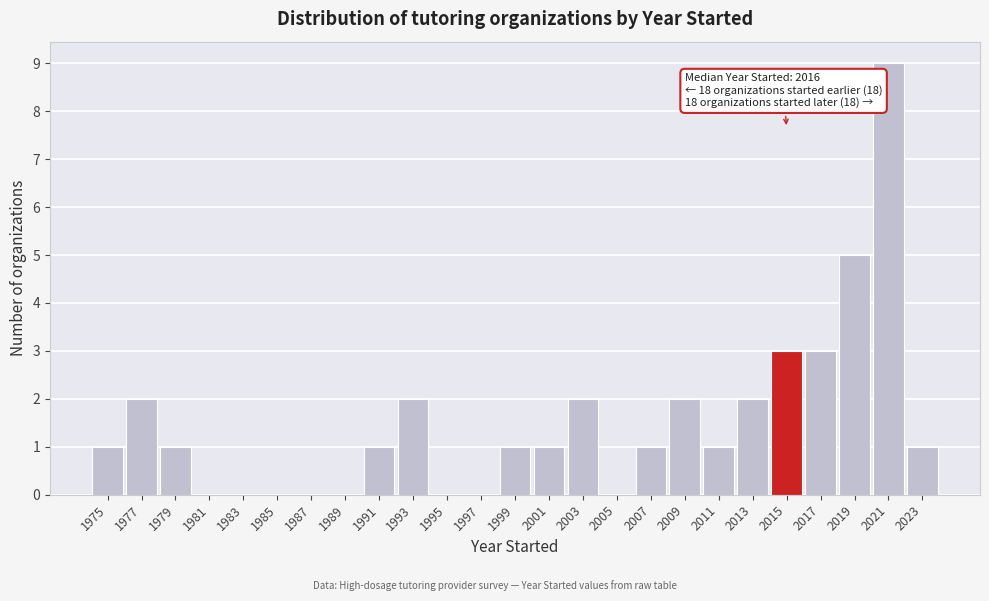

Reading left to right, transcribe all the data shown in this chart.

1975=1	1977=2	1979=1	1981=0	1983=0	1985=0	1987=0	1989=0	1991=1	1993=2	1995=0	1997=0	1999=1	2001=1	2003=2	2005=0	2007=1	2009=2	2011=1	2013=2	2015=3	2017=3	2019=5	2021=9	2023=1